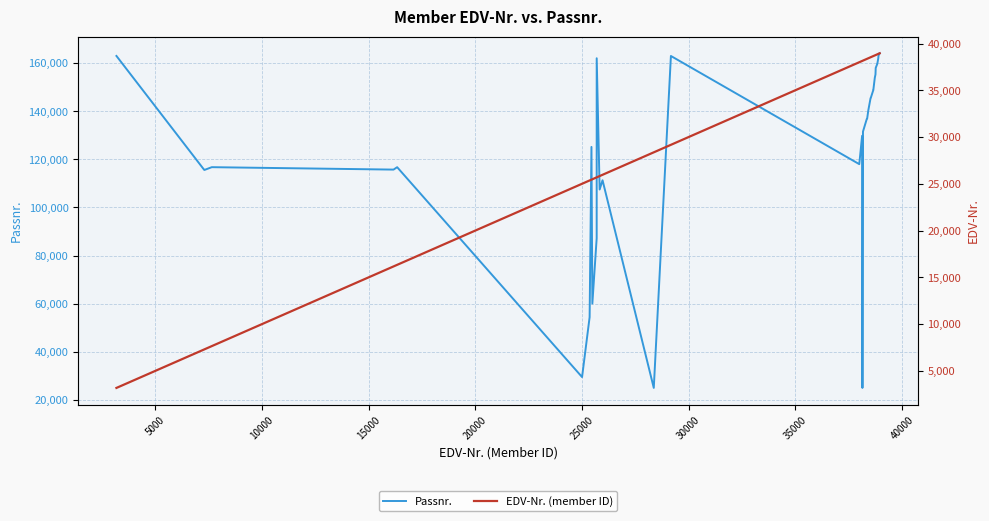

What is the minimum value for Passnr.?

24962